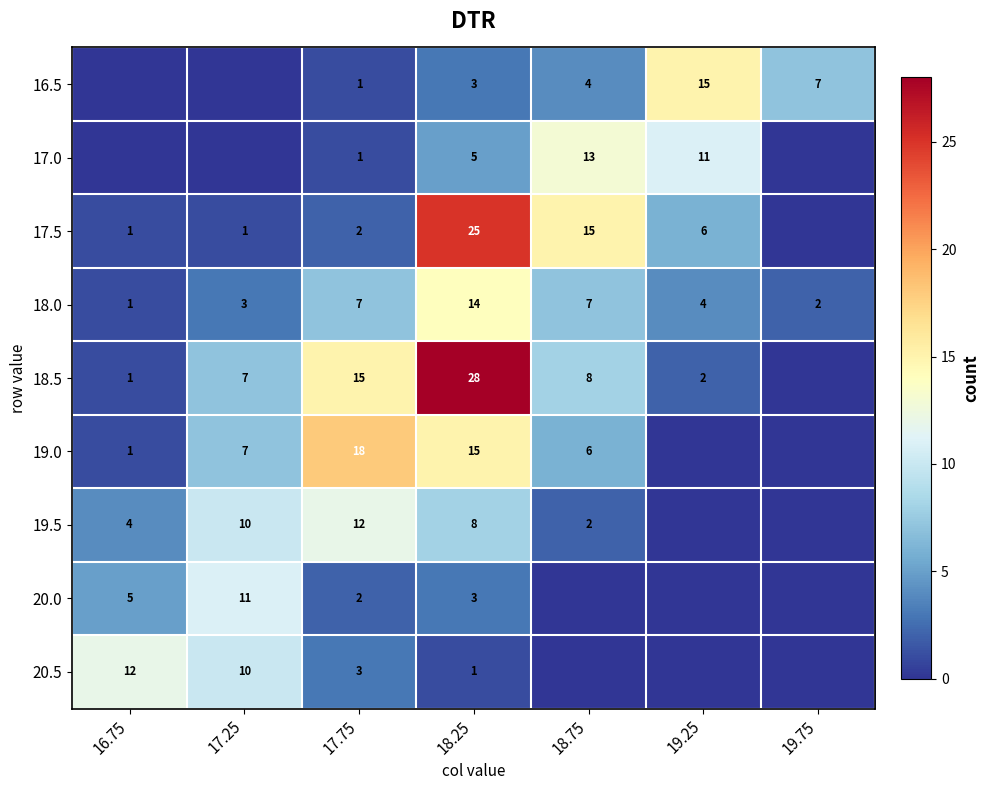

What is the difference between the second highest and minimum values in the 18.0 series?

6